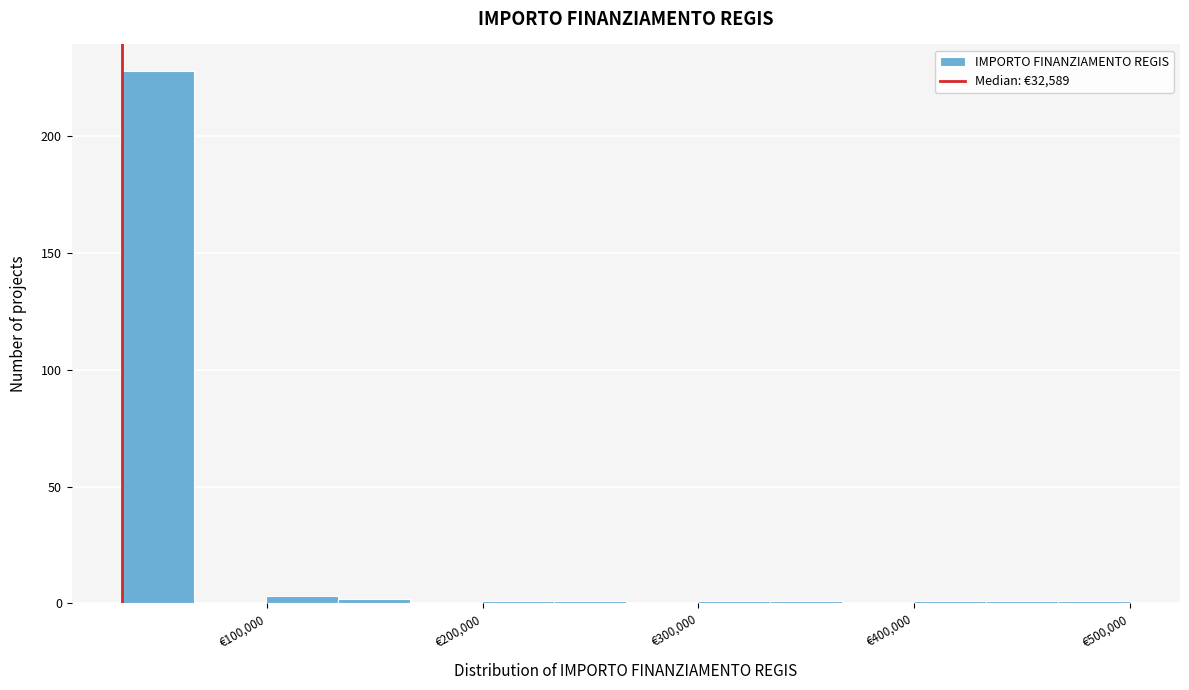

Read against the x-axis, roughly where is the centre of the tallest bar?

50000